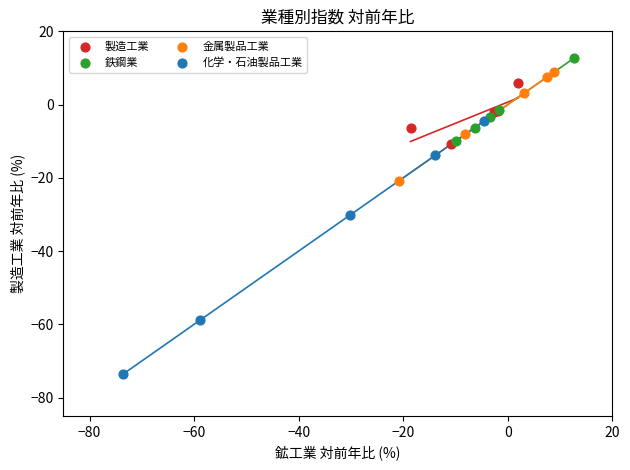

Which series has the widest spread of Y values?

化学・石油製品工業